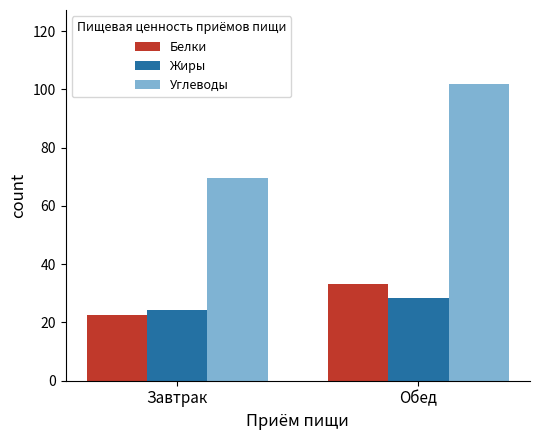

Are the bars grouped side by side (vs. stacked)?

Yes